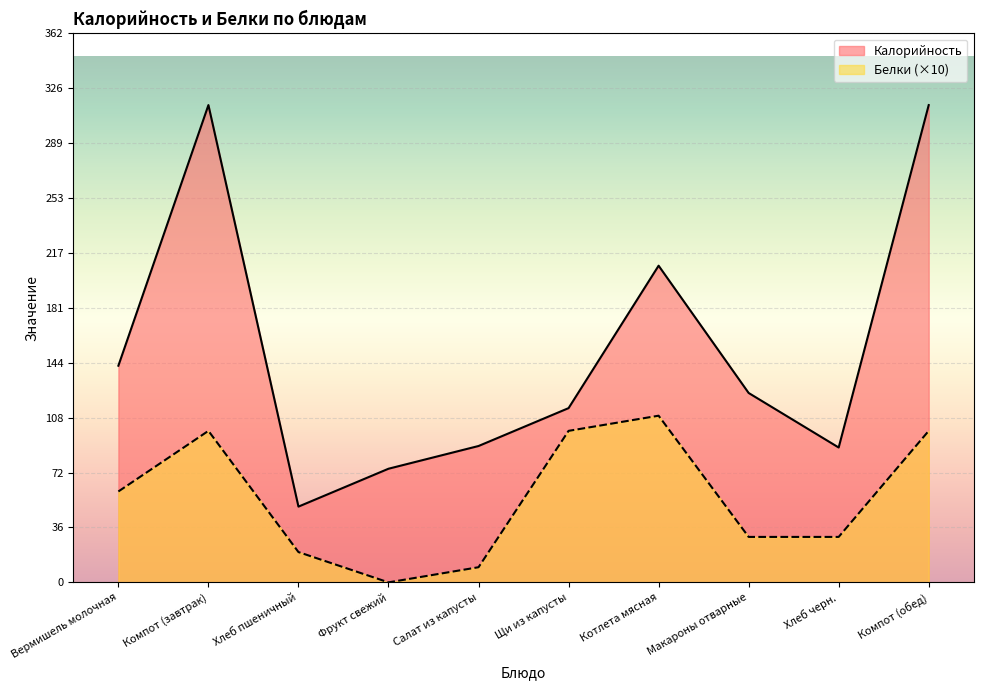

What are all the series names shown in the legend?

Калорийность, Белки (×10)